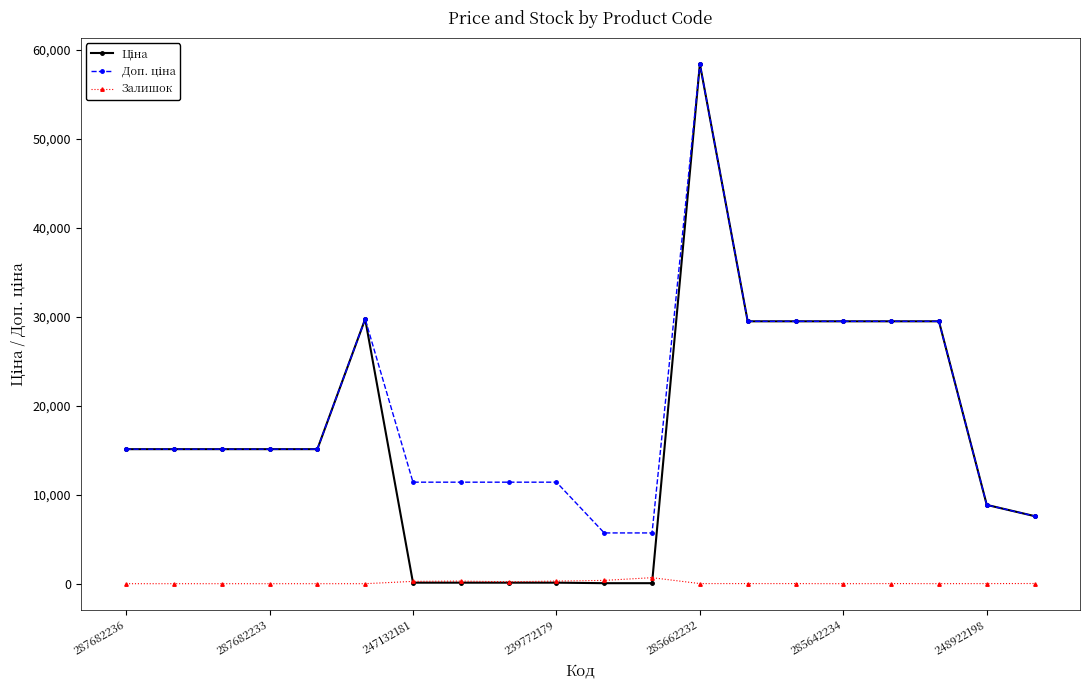

At how many categories does at least one series exceed 25336?

7